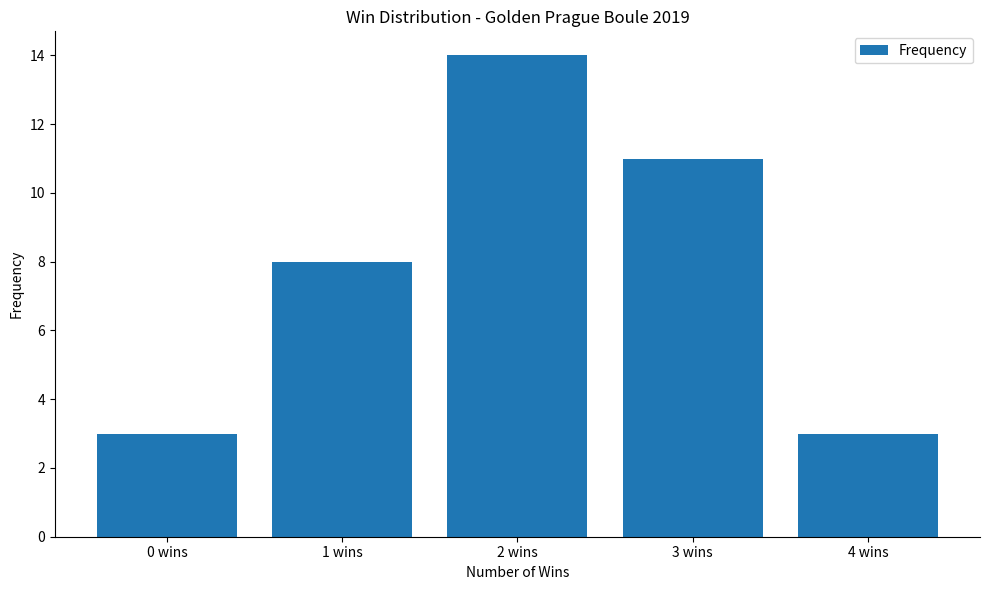

Which label corresponds to the largest value in the chart?

2 wins